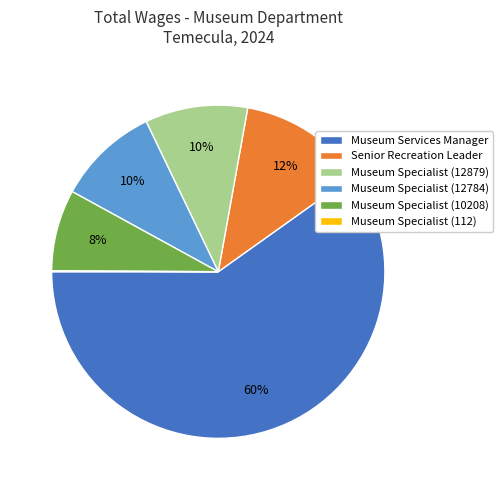

Which slice is the largest?

Museum Services Manager